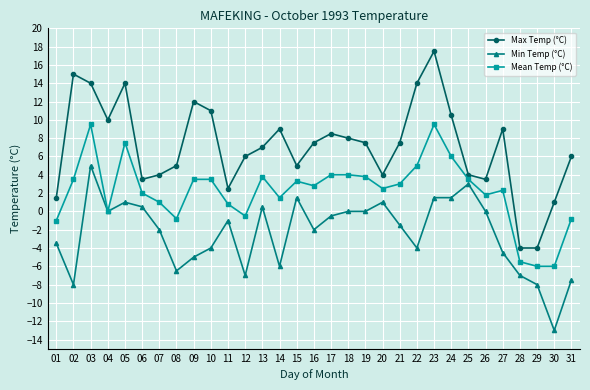

True or false: Max Temp (°C) has more than 2 points higher than both neighbors.

True